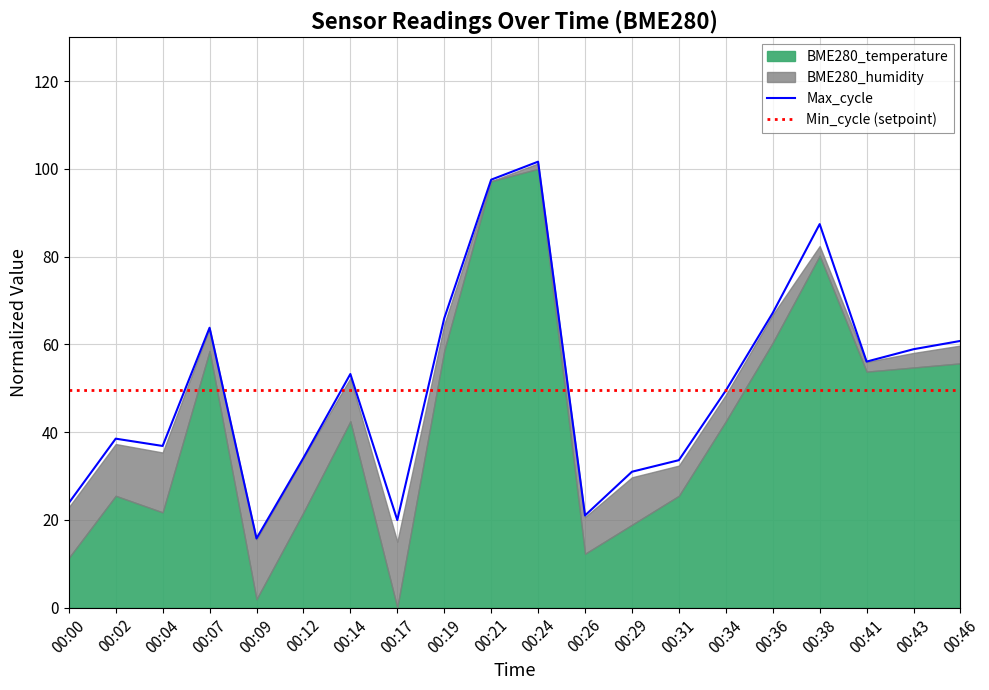

The value of Min_cycle (setpoint) at 00:02 is 49.7. True or false?

True